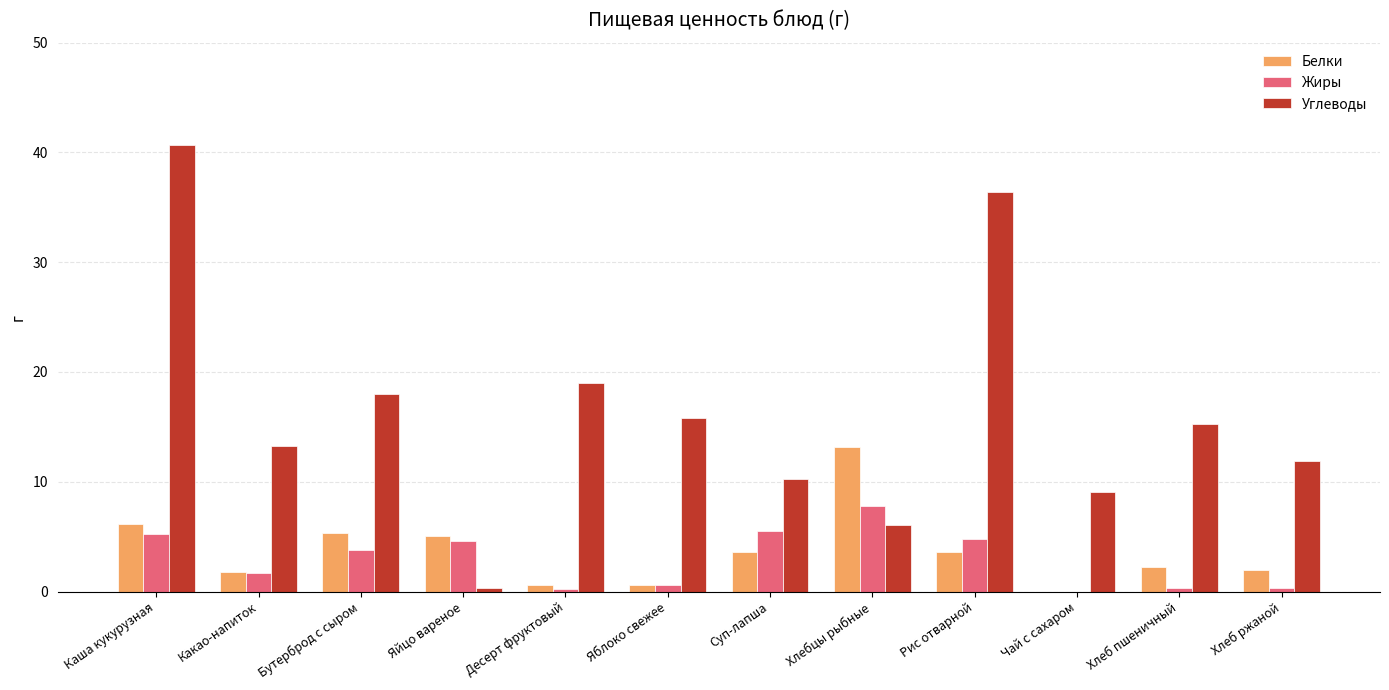

The value of Белки at Рис отварной is 6.1. True or false?

False